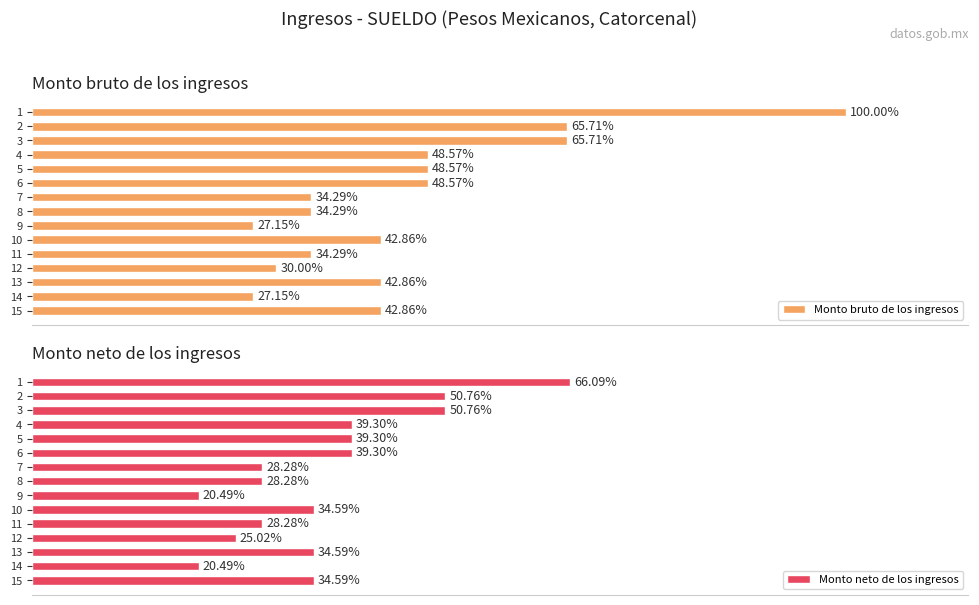

List the series in order of their peak value, lowest first.

Monto neto de los ingresos, Monto bruto de los ingresos